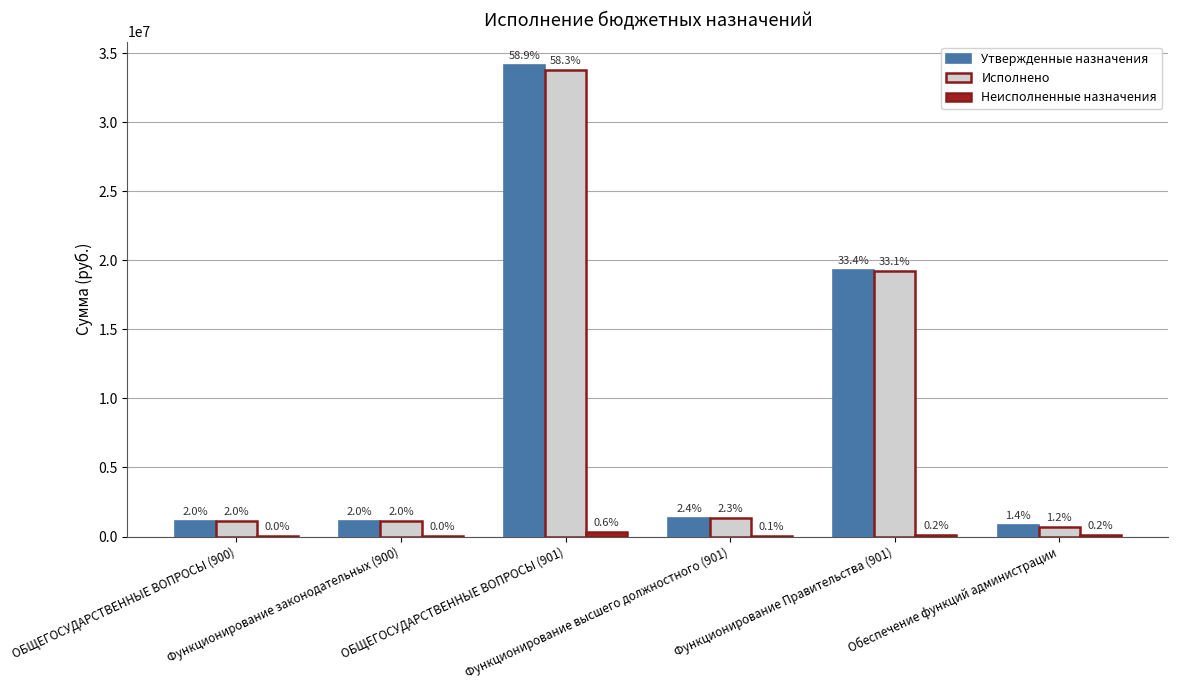

At which label does Утвержденные назначения reach its minimum?

Обеспечение функций администрации